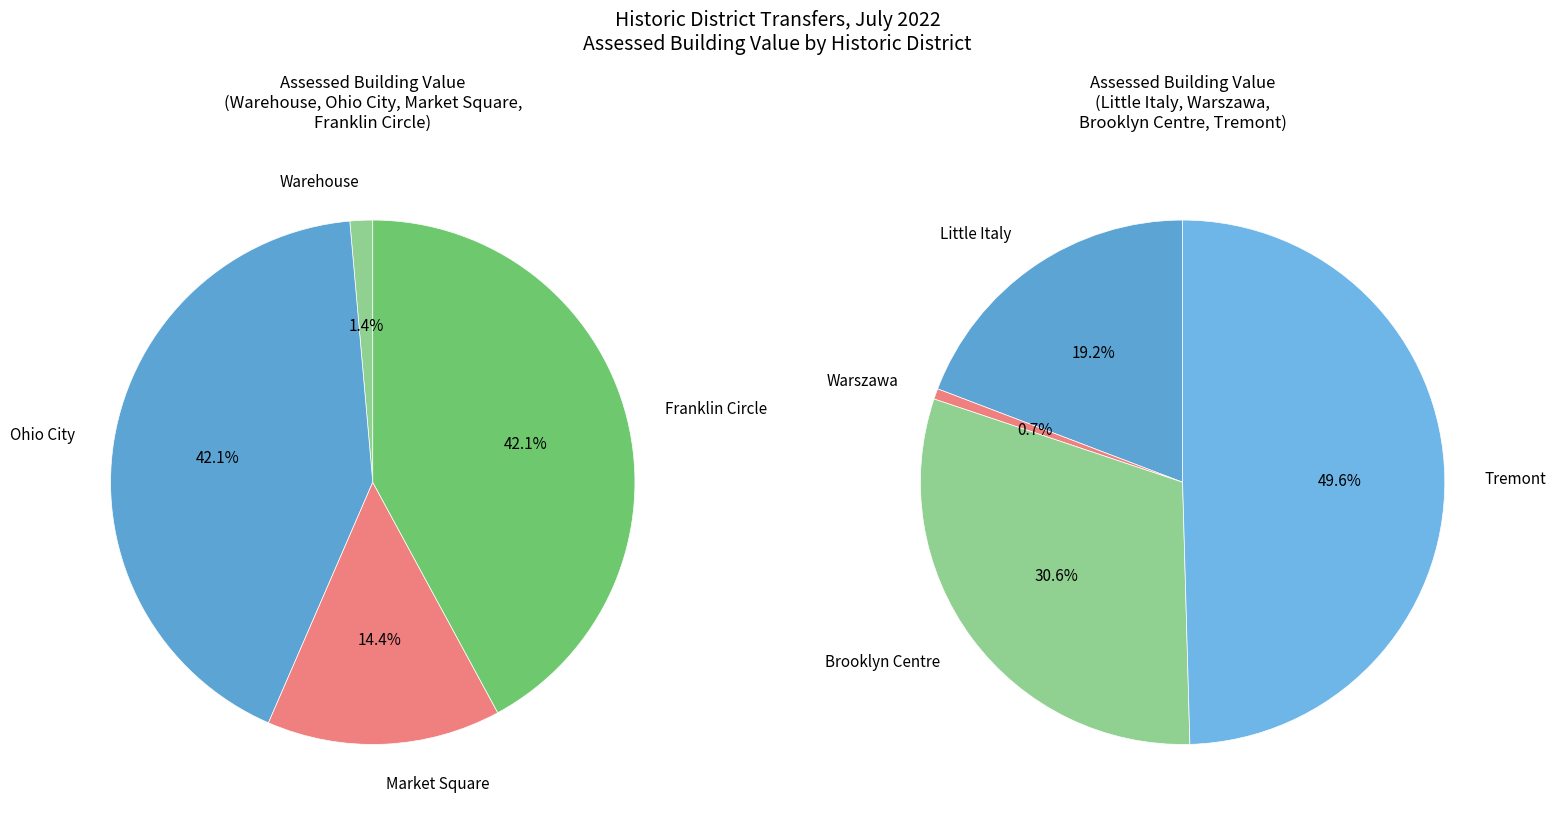

What is the change in value from Warszawa to Tremont?

+201680